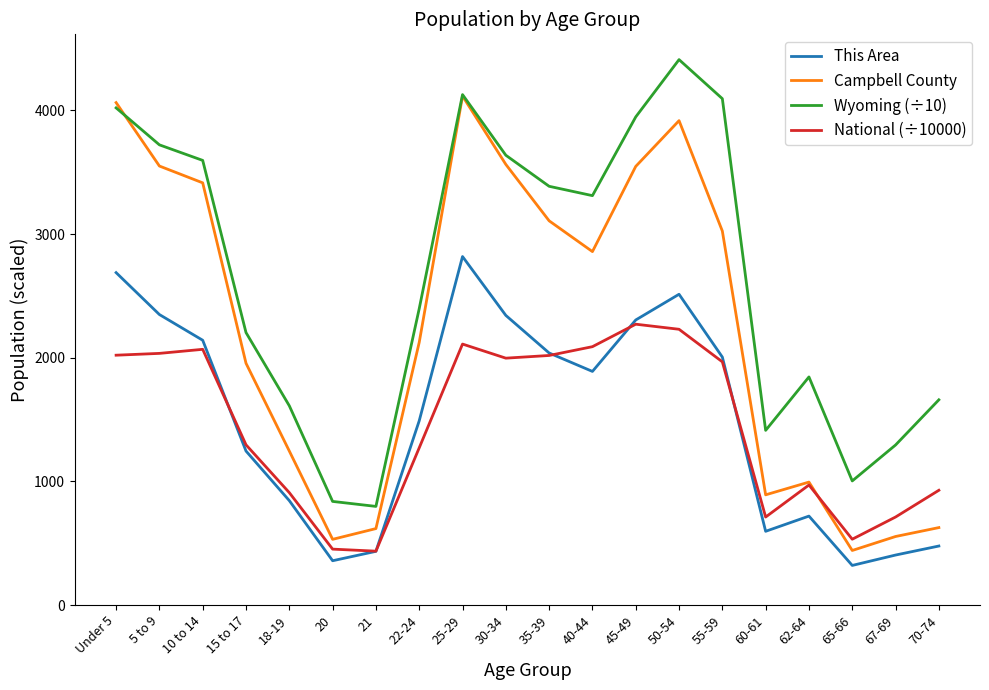

True or false: National (÷10000) has a value of 992.0 at 67-69.

False